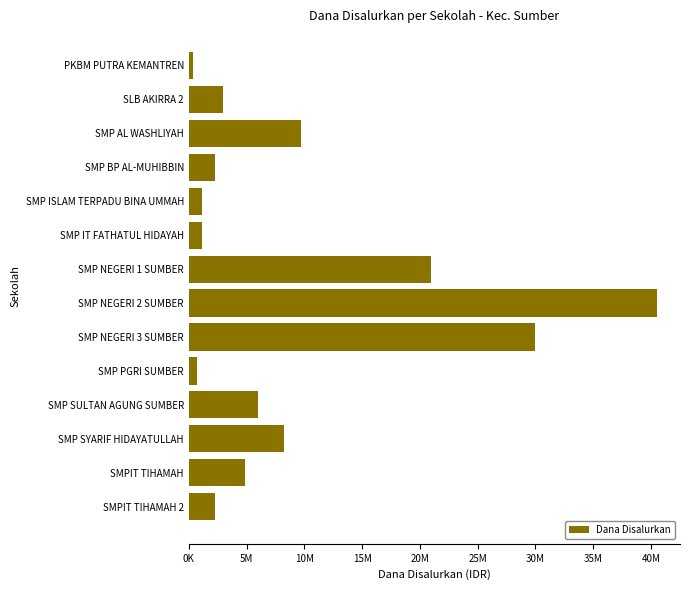

At which category does the chart reach its peak across all series?

SMP NEGERI 2 SUMBER